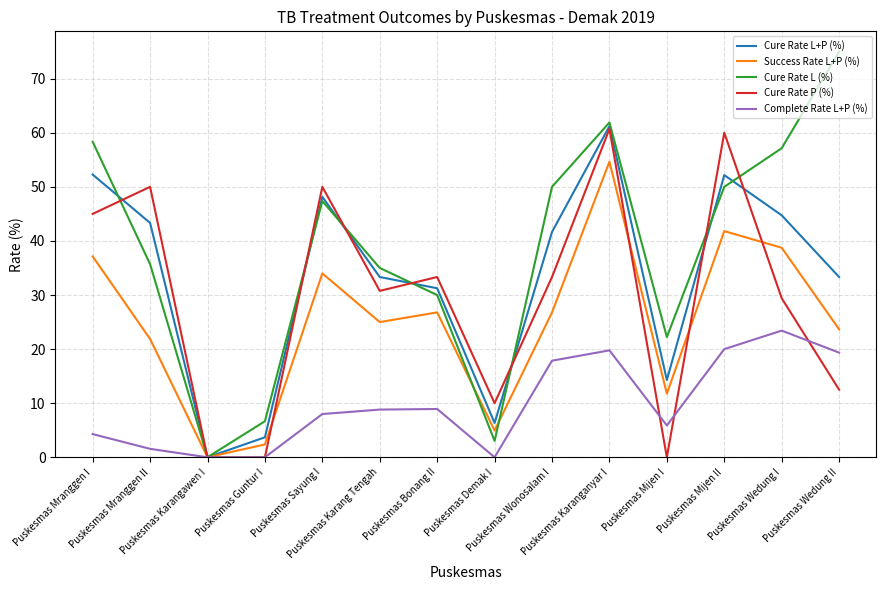

Which series has the largest total across all categories?

Cure Rate L (%)